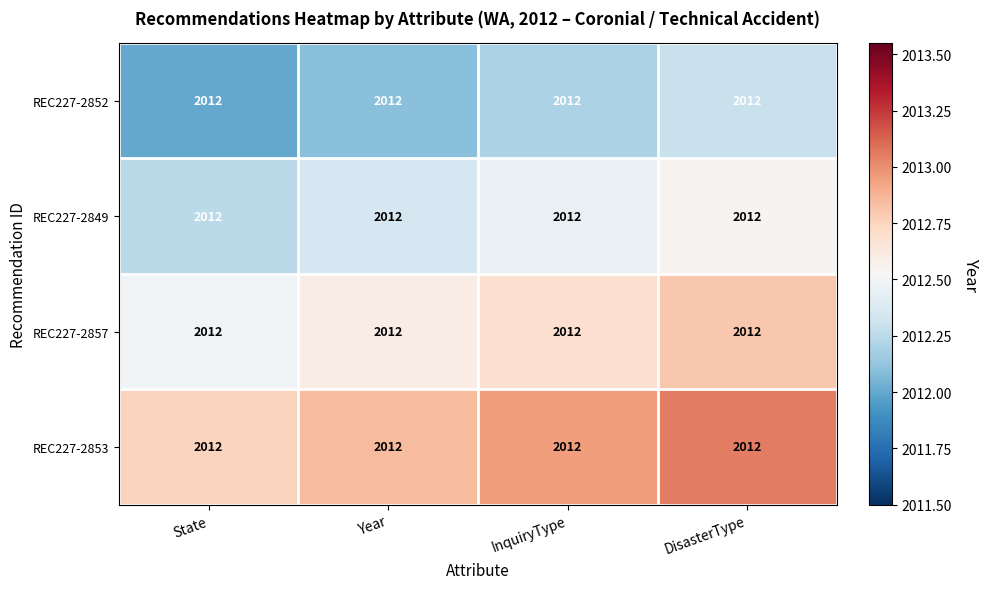

Is it true that REC227-2857 equals 2012.6 at Year?

True